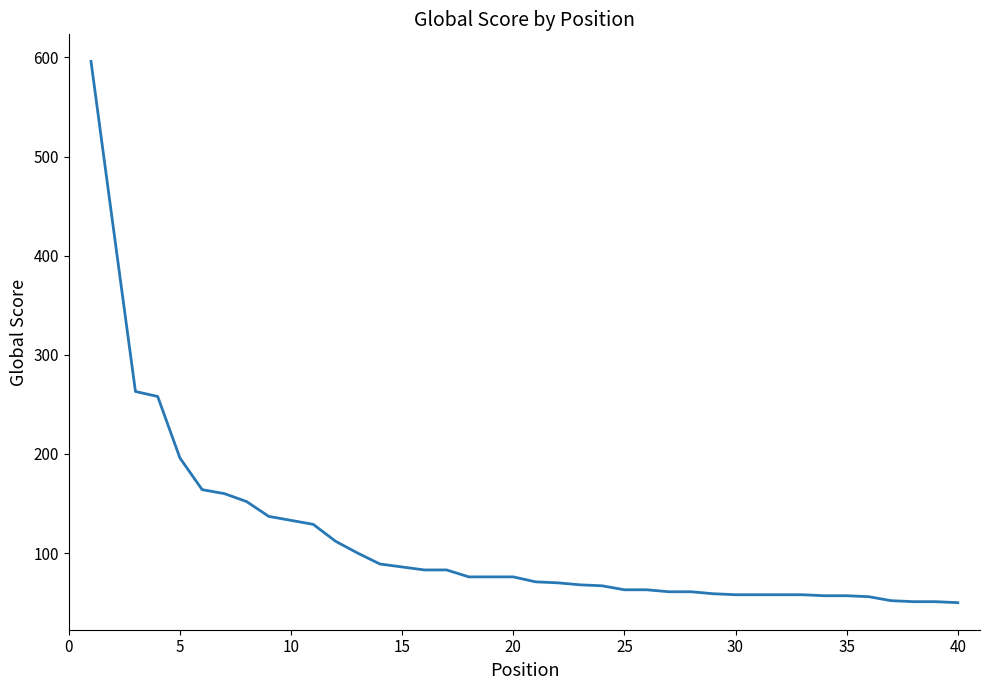

What is the smallest value displayed?

50